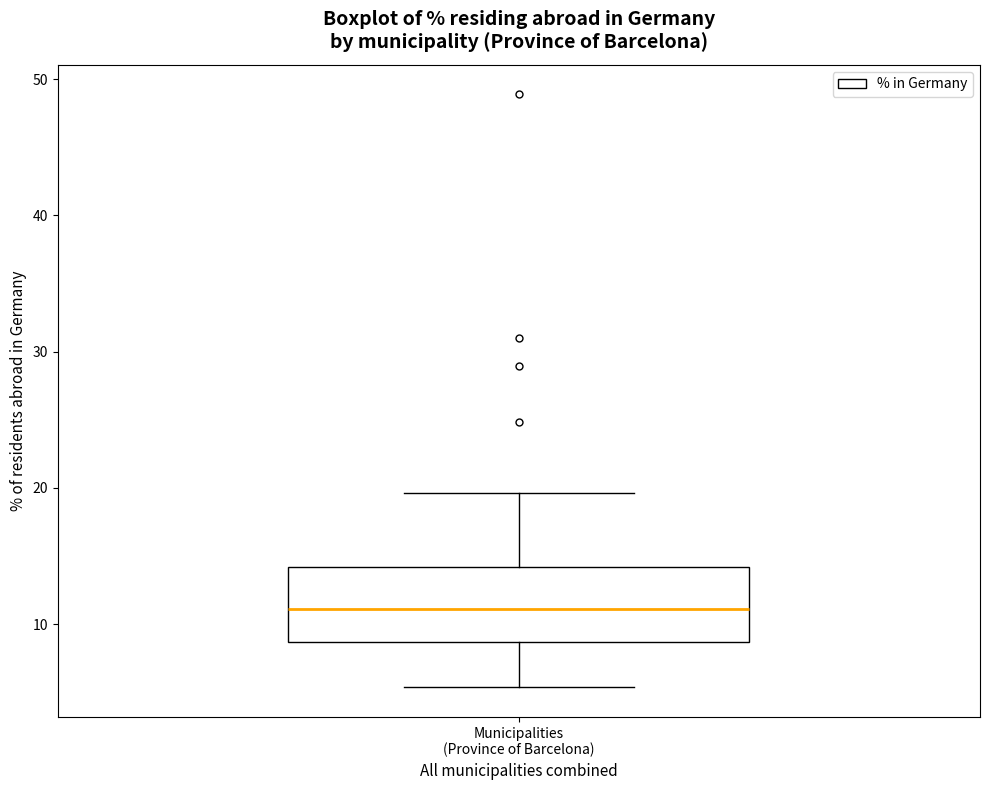

Where is the upper edge of the box for Municipalities (Province of Barcelona) on the y-axis? The values are not printed on the chart, so give them approximately, as read against the axis.

14